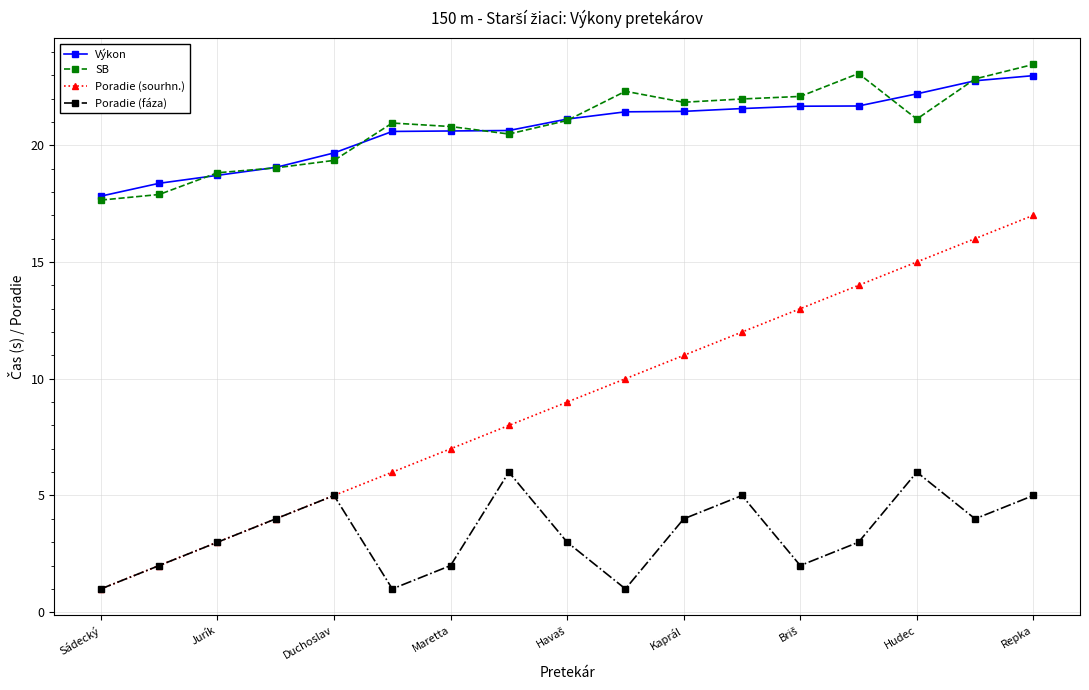

What is the minimum value for Výkon?

17.8